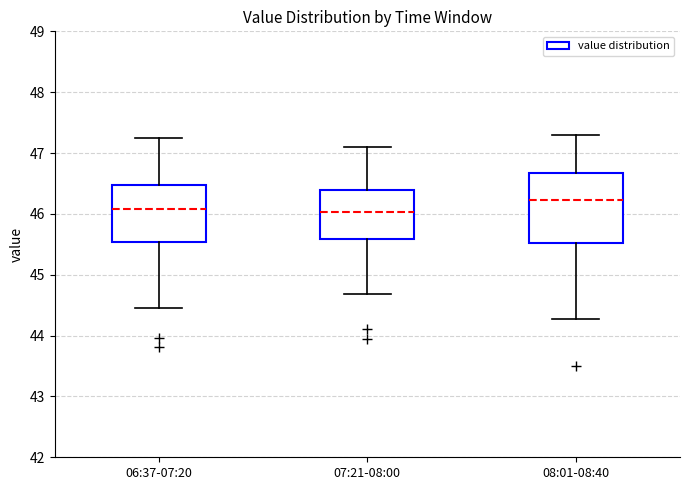

Where does the upper whisker of the box for 06:37-07:20 end on the y-axis? The values are not printed on the chart, so give them approximately, as read against the axis.

47.3